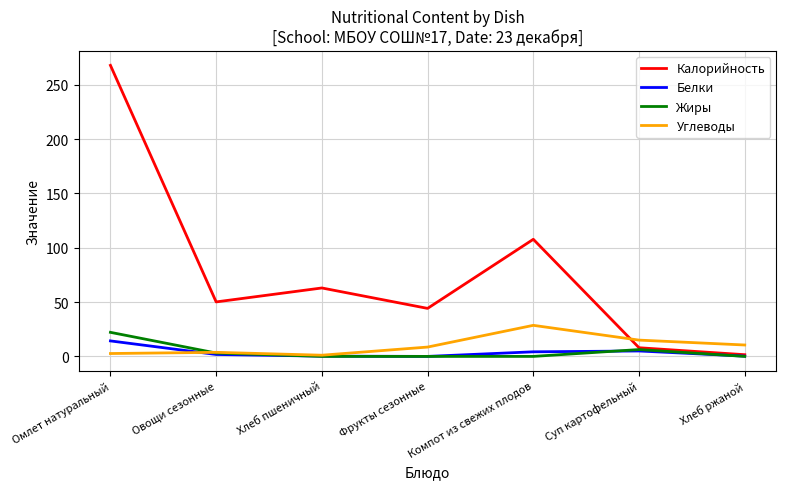

What is the difference between the Белки values at Компот из свежих плодов and Суп картофельный?

0.8